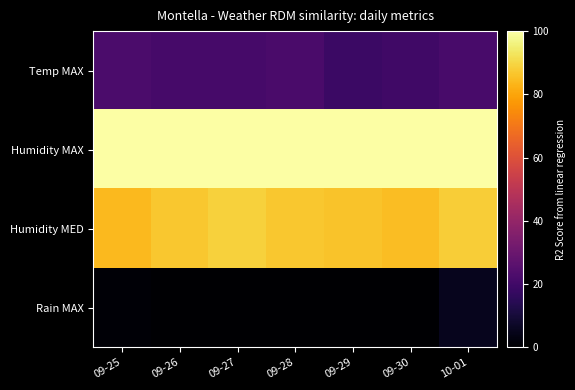

Rank the series at 09-30 from highest to lowest value.

Humidity MAX, Humidity MED, Temp MAX, Rain MAX